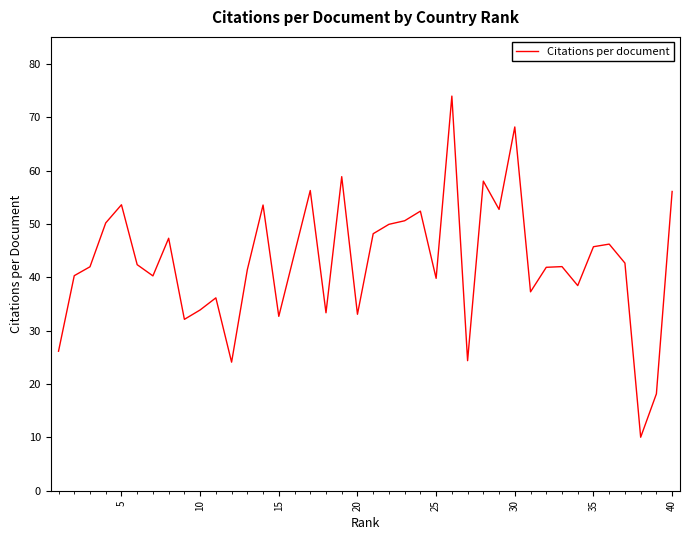

What is the difference between the maximum and minimum values?

64.0